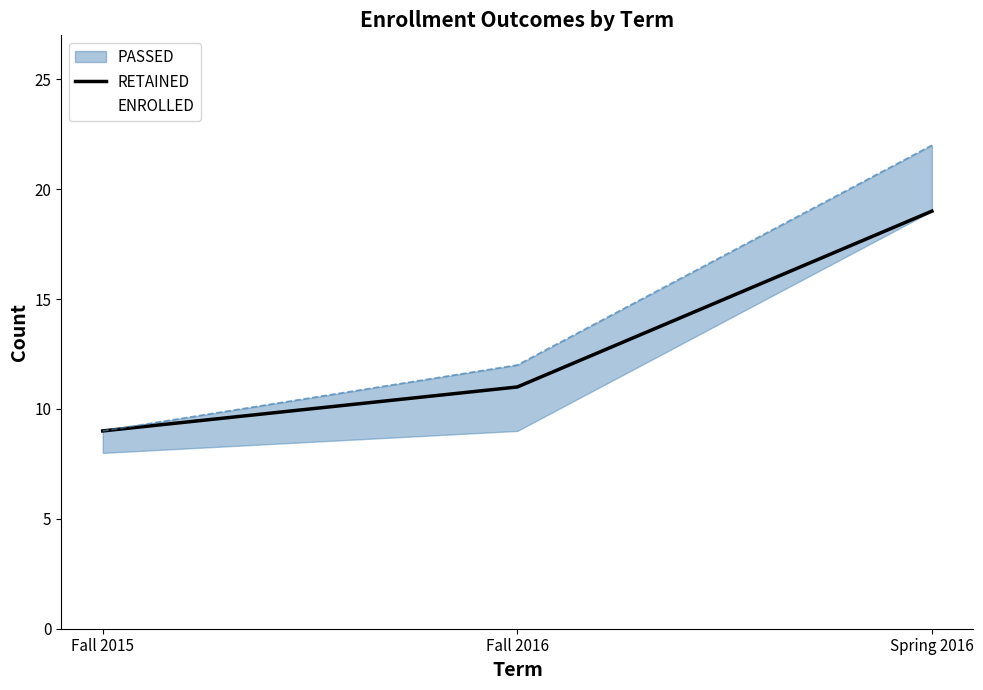

Rank the categories by value from lowest to highest.

Fall 2015, Fall 2016, Spring 2016